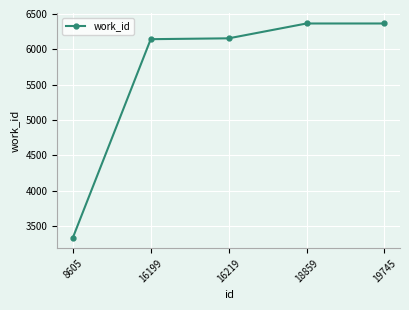

True or false: the data has more than 2 interior local peaks.

False